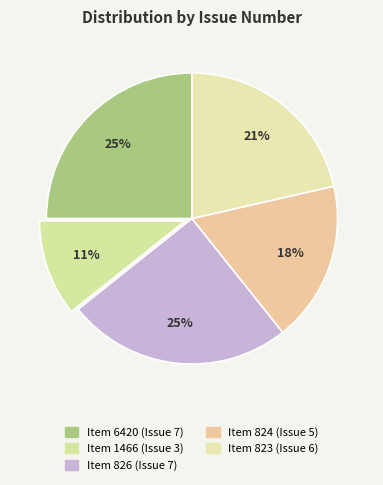

Is there a majority slice in this chart?

No